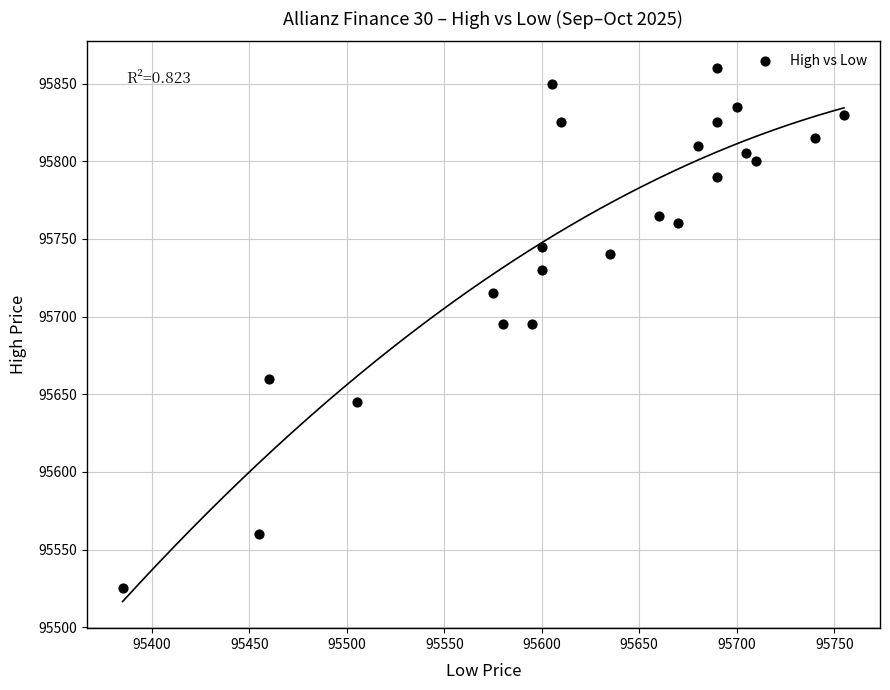

What is the range of X values (max minus min)?

370